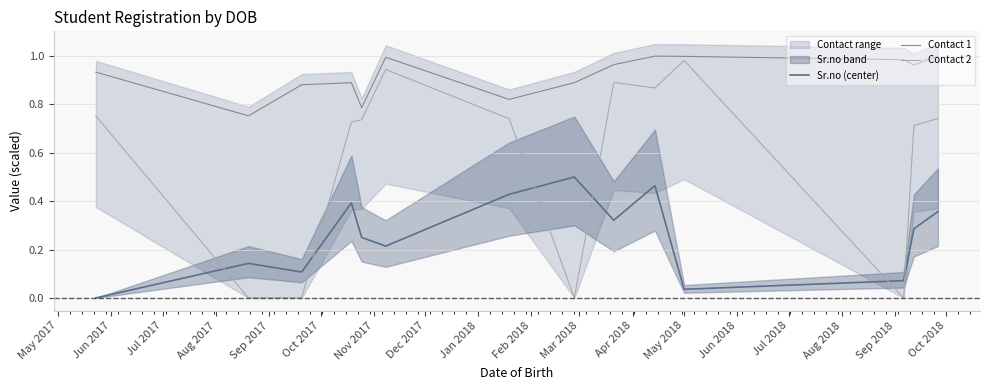

True or false: Sr.no (center) and Contact 1 cross at least once.

False